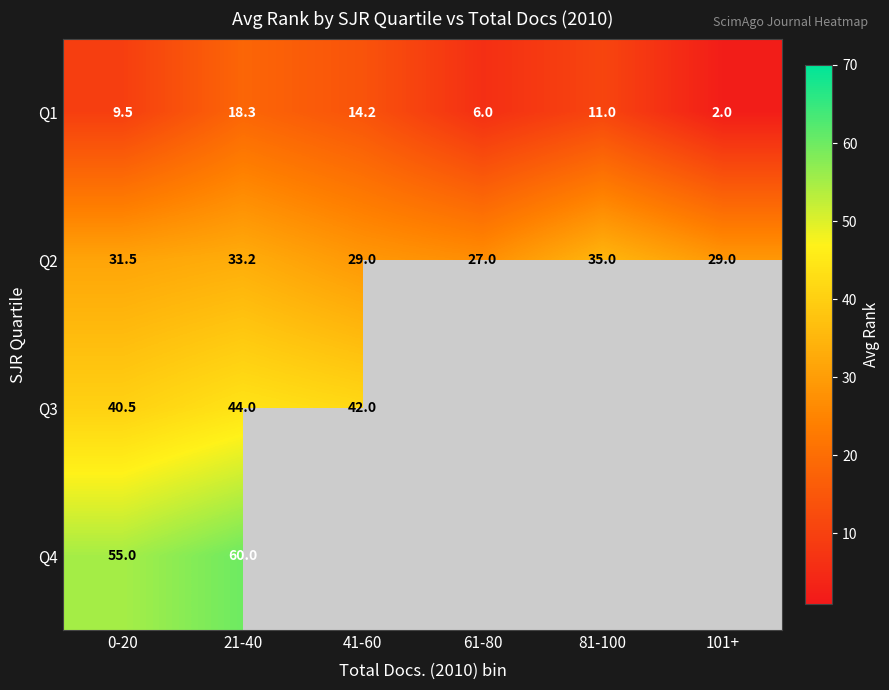

What is the total value across all series at 41-60?

85.2